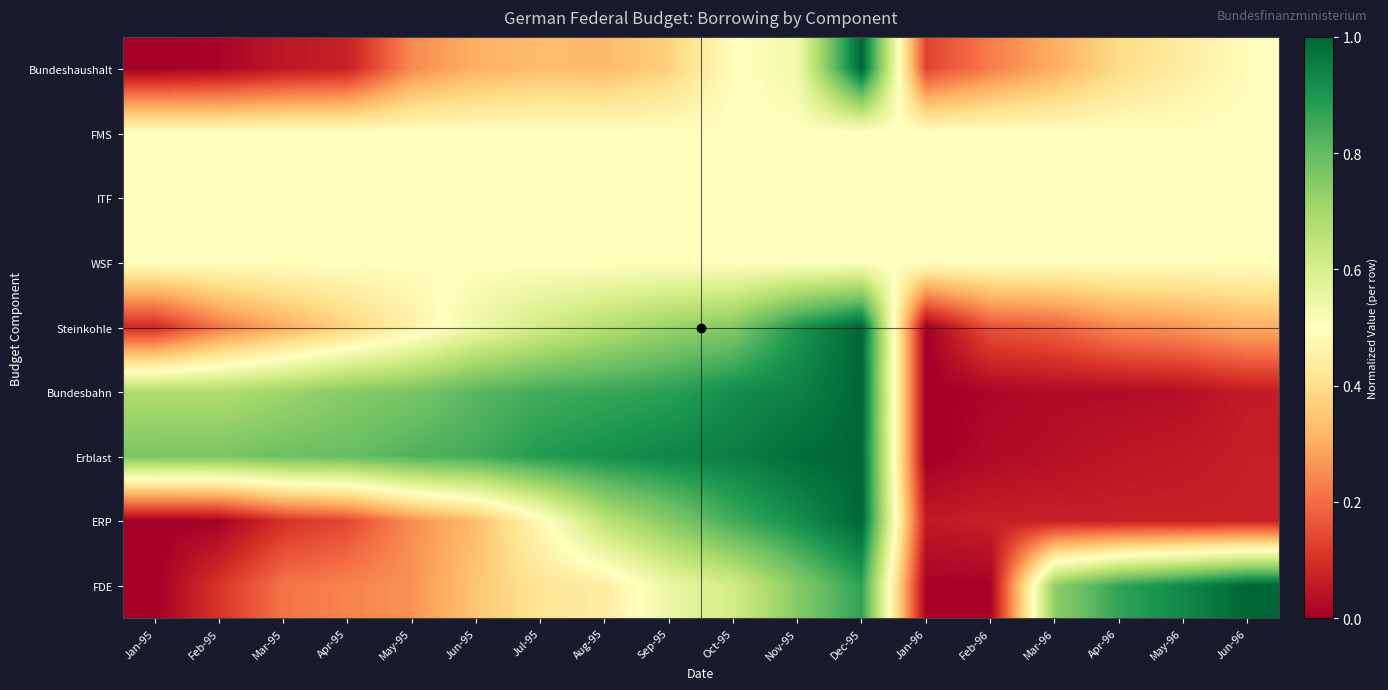

Reading right to left, list all the values displayed in this chart.

Bundeshaushalt: Jun-96=0.5	May-96=0.4	Apr-96=0.4	Mar-96=0.3	Feb-96=0.2	Jan-96=0.1	Dec-95=1.0	Nov-95=0.5	Oct-95=0.5	Sep-95=0.4	Aug-95=0.3	Jul-95=0.3	Jun-95=0.3	May-95=0.2	Apr-95=0.1	Mar-95=0.1	Feb-95=0.0	Jan-95=0.0
FMS: Jun-96=0.5	May-96=0.5	Apr-96=0.5	Mar-96=0.5	Feb-96=0.5	Jan-96=0.5	Dec-95=0.5	Nov-95=0.5	Oct-95=0.5	Sep-95=0.5	Aug-95=0.5	Jul-95=0.5	Jun-95=0.5	May-95=0.5	Apr-95=0.5	Mar-95=0.5	Feb-95=0.5	Jan-95=0.5
ITF: Jun-96=0.5	May-96=0.5	Apr-96=0.5	Mar-96=0.5	Feb-96=0.5	Jan-96=0.5	Dec-95=0.5	Nov-95=0.5	Oct-95=0.5	Sep-95=0.5	Aug-95=0.5	Jul-95=0.5	Jun-95=0.5	May-95=0.5	Apr-95=0.5	Mar-95=0.5	Feb-95=0.5	Jan-95=0.5
WSF: Jun-96=0.5	May-96=0.5	Apr-96=0.5	Mar-96=0.5	Feb-96=0.5	Jan-96=0.5	Dec-95=0.5	Nov-95=0.5	Oct-95=0.5	Sep-95=0.5	Aug-95=0.5	Jul-95=0.5	Jun-95=0.5	May-95=0.5	Apr-95=0.5	Mar-95=0.5	Feb-95=0.5	Jan-95=0.5
Steinkohle: Jun-96=0.3	May-96=0.3	Apr-96=0.2	Mar-96=0.2	Feb-96=0.2	Jan-96=0.0	Dec-95=1.0	Nov-95=0.9	Oct-95=0.8	Sep-95=0.7	Aug-95=0.7	Jul-95=0.6	Jun-95=0.5	May-95=0.5	Apr-95=0.4	Mar-95=0.3	Feb-95=0.2	Jan-95=0.1
Bundesbahn: Jun-96=0.1	May-96=0.0	Apr-96=0.0	Mar-96=0.0	Feb-96=0.0	Jan-96=0.0	Dec-95=1.0	Nov-95=0.9	Oct-95=0.9	Sep-95=0.9	Aug-95=0.9	Jul-95=0.8	Jun-95=0.8	May-95=0.8	Apr-95=0.7	Mar-95=0.7	Feb-95=0.7	Jan-95=0.7
Erblast: Jun-96=0.1	May-96=0.1	Apr-96=0.0	Mar-96=0.0	Feb-96=0.0	Jan-96=0.0	Dec-95=1.0	Nov-95=1.0	Oct-95=1.0	Sep-95=0.9	Aug-95=0.9	Jul-95=0.9	Jun-95=0.8	May-95=0.8	Apr-95=0.8	Mar-95=0.8	Feb-95=0.8	Jan-95=0.8
ERP: Jun-96=0.1	May-96=0.1	Apr-96=0.1	Mar-96=0.1	Feb-96=0.1	Jan-96=0.1	Dec-95=1.0	Nov-95=0.9	Oct-95=0.8	Sep-95=0.8	Aug-95=0.7	Jul-95=0.5	Jun-95=0.3	May-95=0.3	Apr-95=0.1	Mar-95=0.1	Feb-95=0.0	Jan-95=0.0
FDE: Jun-96=1.0	May-96=0.9	Apr-96=0.9	Mar-96=0.7	Feb-96=0.0	Jan-96=0.0	Dec-95=0.9	Nov-95=0.8	Oct-95=0.6	Sep-95=0.6	Aug-95=0.4	Jul-95=0.4	Jun-95=0.3	May-95=0.3	Apr-95=0.2	Mar-95=0.2	Feb-95=0.1	Jan-95=0.0